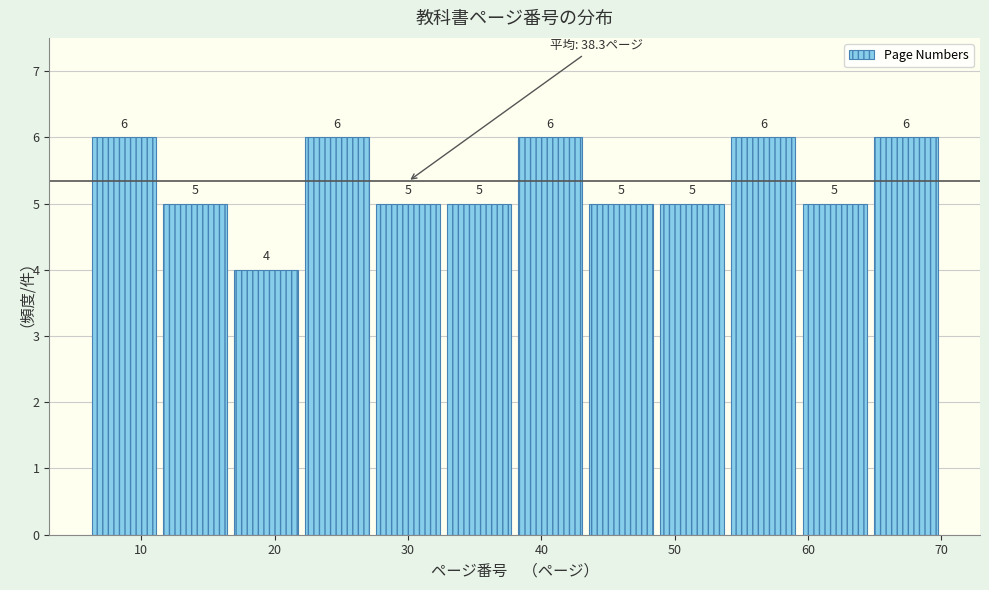

What is the height of the bar covering 43 to 49 on the x-axis? The bar edges are not printed on the chart, so give them approximately, as read against the axis.

5